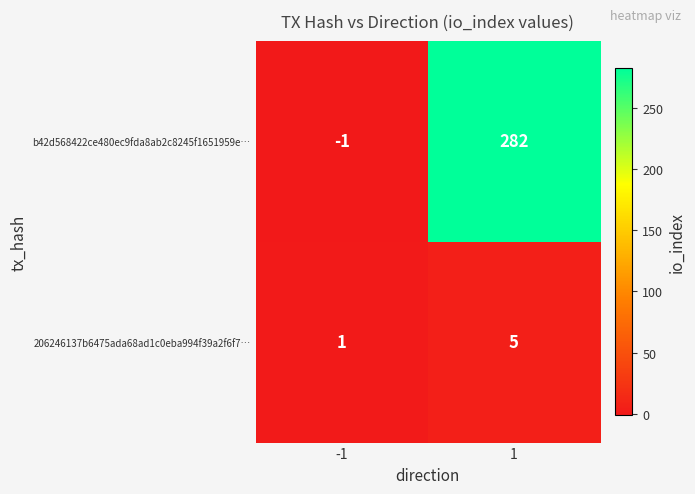

Count the number of data series in this chart.

2